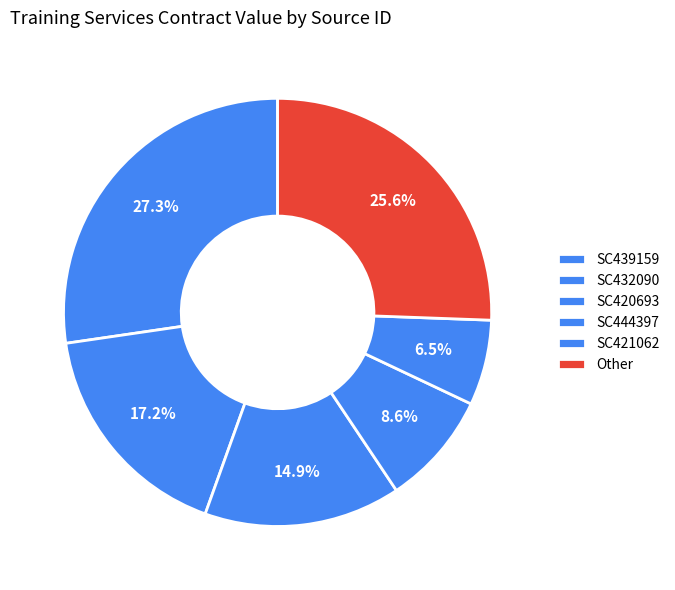

Which category has the biggest portion of the pie?

SC439159